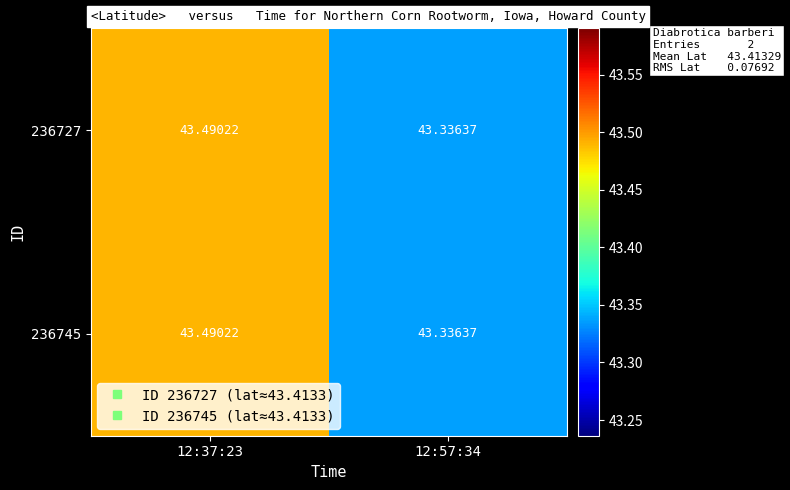

Is the value of 236745 at 12:37:23 greater than the value of 236727 at 12:57:34?

Yes